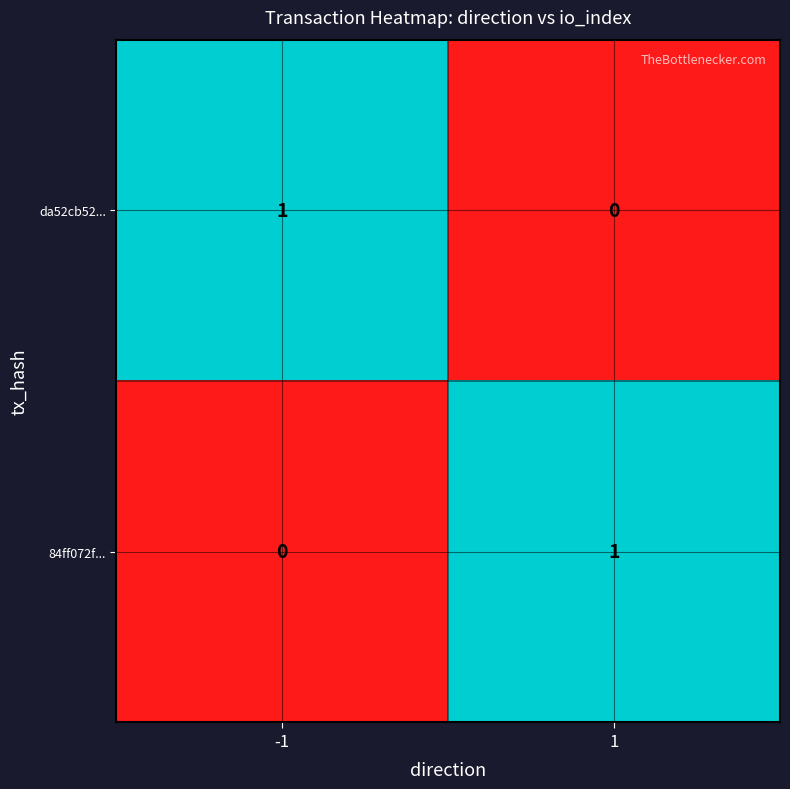

What is the greatest value displayed?

1